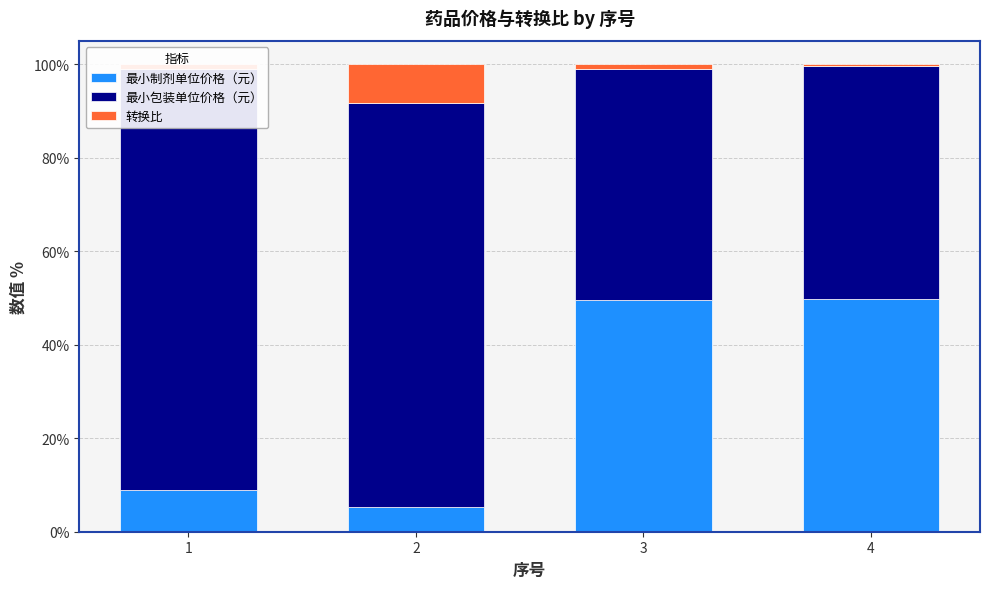

Reading left to right, extract all data points from this chart.

最小制剂单位价格（元）: 9.0	5.4	49.5	49.9
最小包装单位价格（元）: 89.9	86.3	49.5	49.9
转换比: 1.1	8.3	1.0	0.3